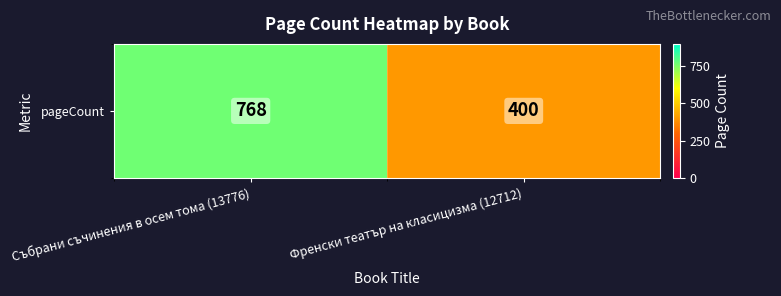

Rank the categories by value from highest to lowest.

Събрани съчинения в осем тома (13776), Френски театър на класицизма (12712)